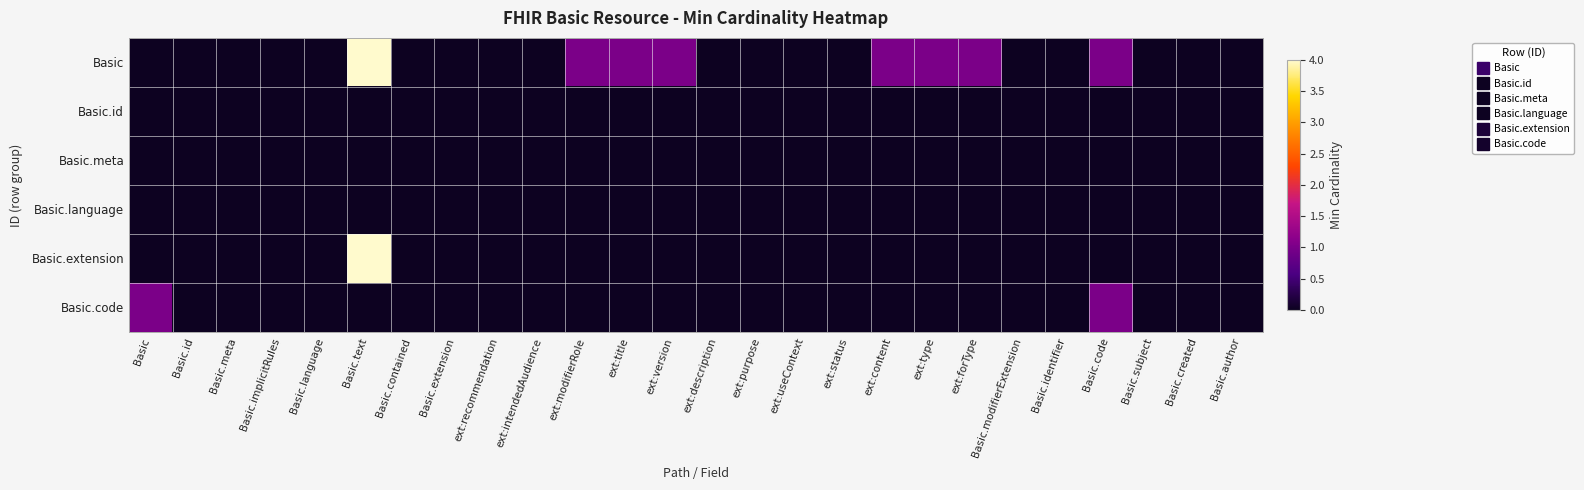

At which category is the sum across all series the highest?

Basic.text